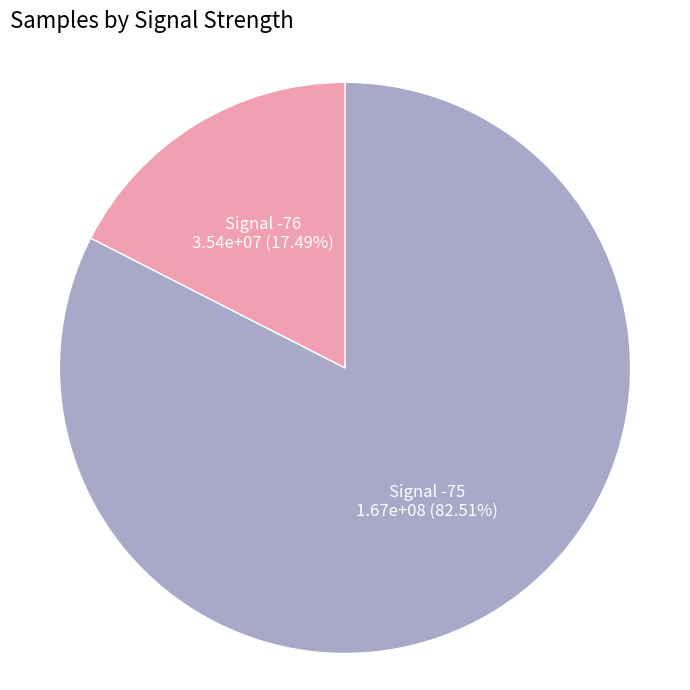

How many slices are in this pie chart?

2